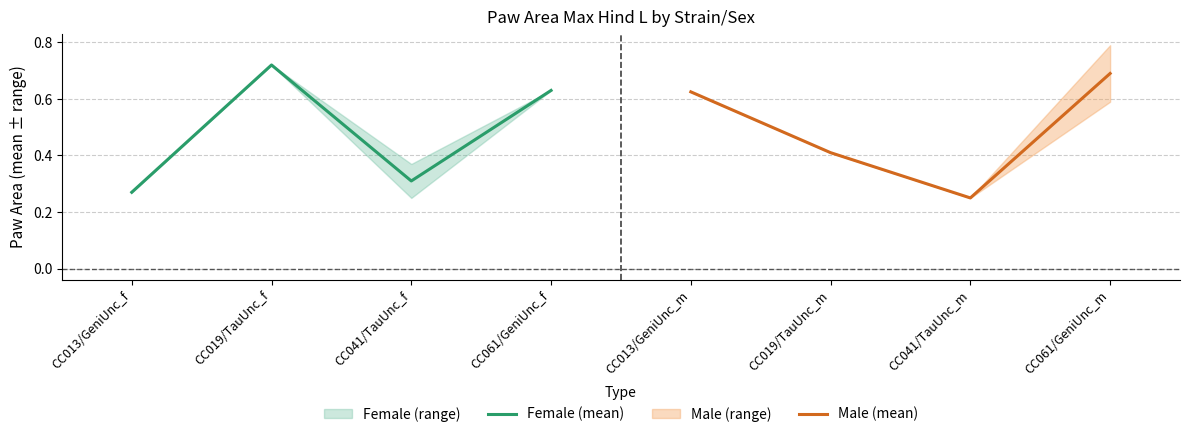

True or false: Female (mean) has a value of 1.0 at CC061/GeniUnc_f.

False